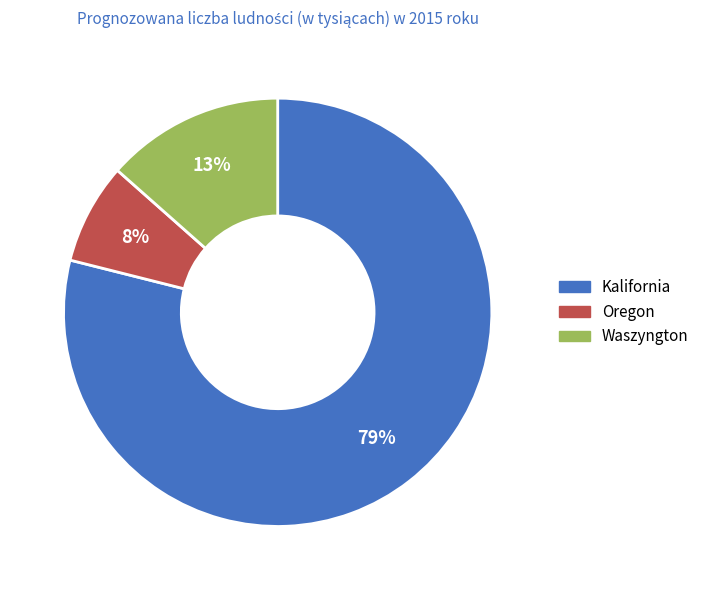

Rank the categories by value from lowest to highest.

Oregon, Waszyngton, Kalifornia